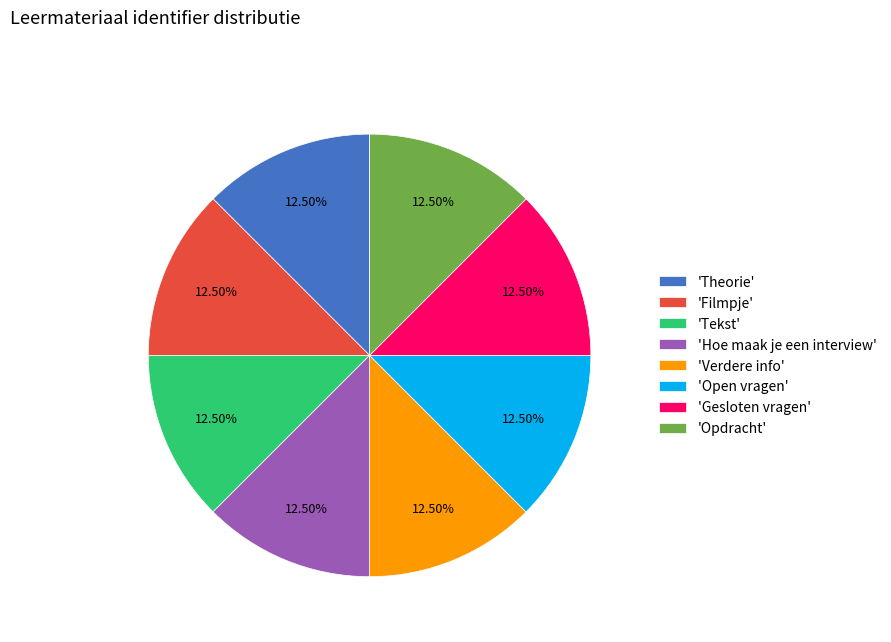

How many slices are in this pie chart?

8